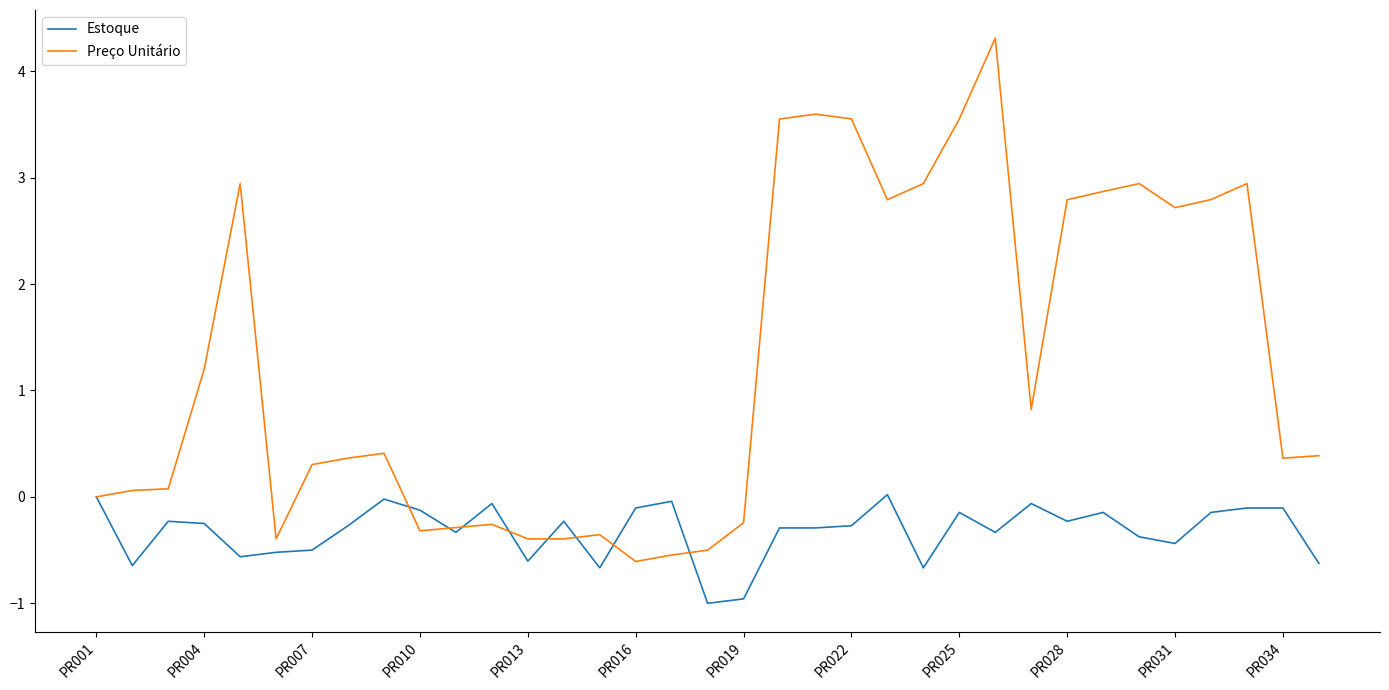

True or false: Estoque and Preço Unitário cross at least once.

True